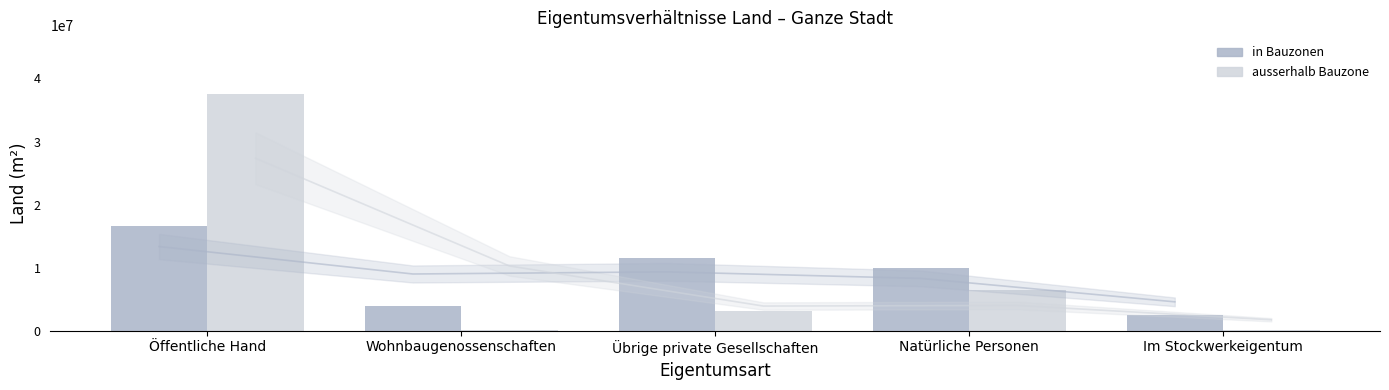

What position from the left is Natürliche Personen?

4